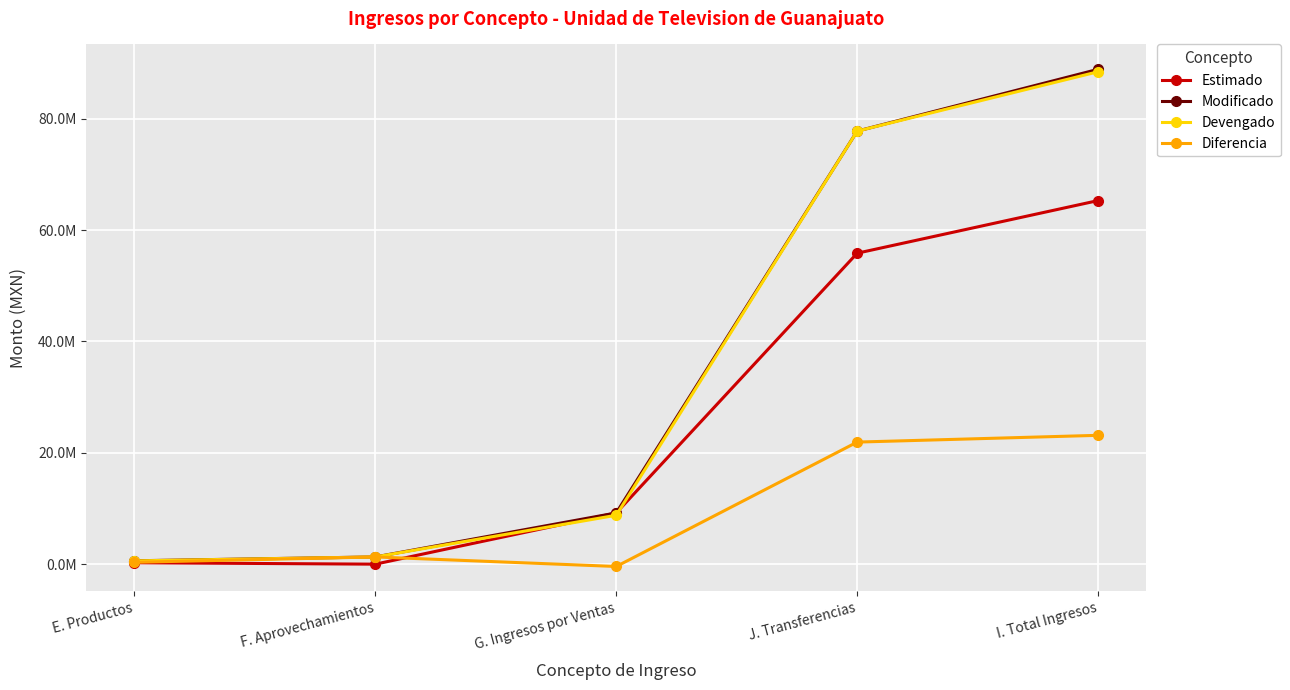

Is the value of Diferencia at I. Total Ingresos greater than the value of Modificado at E. Productos?

Yes